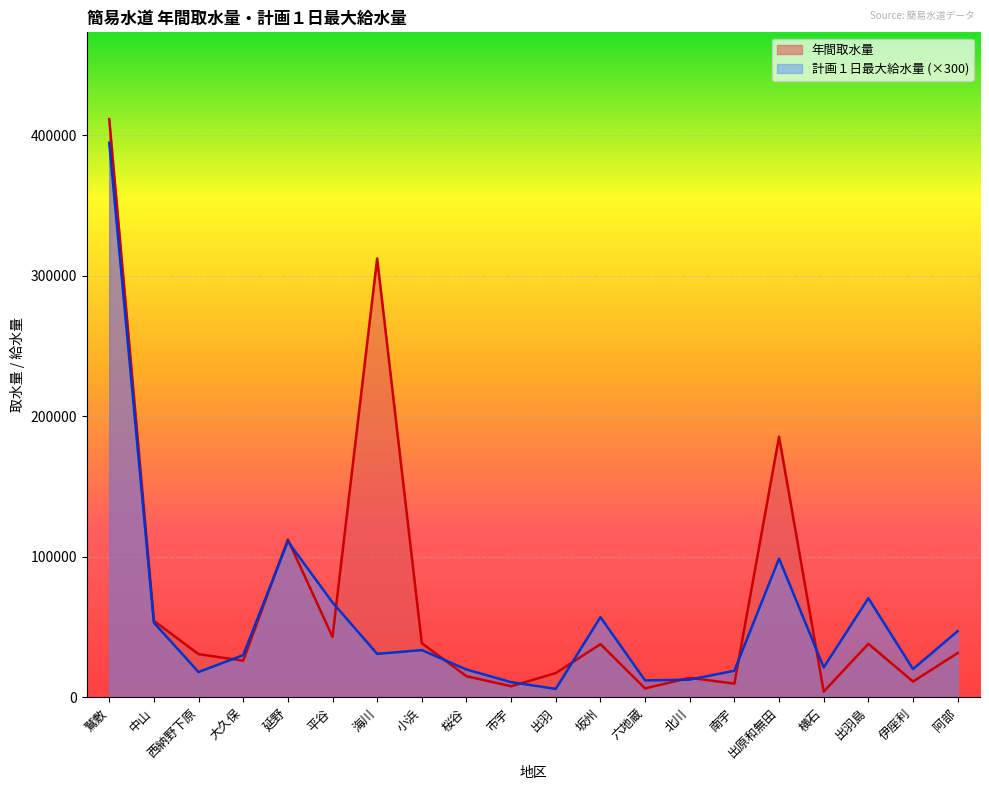

At which category is the sum across all series the highest?

鷲敷